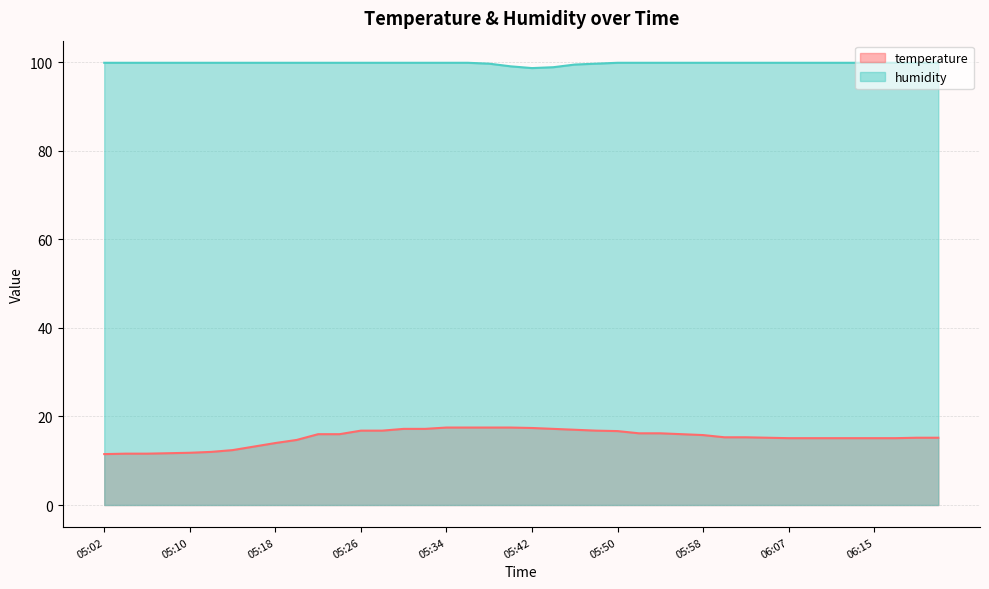

Reading left to right, what are all the values shown in this chart?

temperature: 11.5	11.6	11.6	11.7	11.8	12.0	12.4	13.2	14.0	14.7	16.0	16.0	16.8	16.8	17.2	17.2	17.5	17.5	17.5	17.5	17.4	17.2	17.0	16.8	16.7	16.2	16.2	16.0	15.8	15.3	15.3	15.2	15.1	15.1	15.1	15.1	15.1	15.1	15.2	15.2
humidity: 99.9	99.9	99.9	99.9	99.9	99.9	99.9	99.9	99.9	99.9	99.9	99.9	99.9	99.9	99.9	99.9	99.9	99.9	99.7	99.1	98.7	98.9	99.5	99.7	99.9	99.9	99.9	99.9	99.9	99.9	99.9	99.9	99.9	99.9	99.9	99.9	99.9	99.9	99.9	99.9